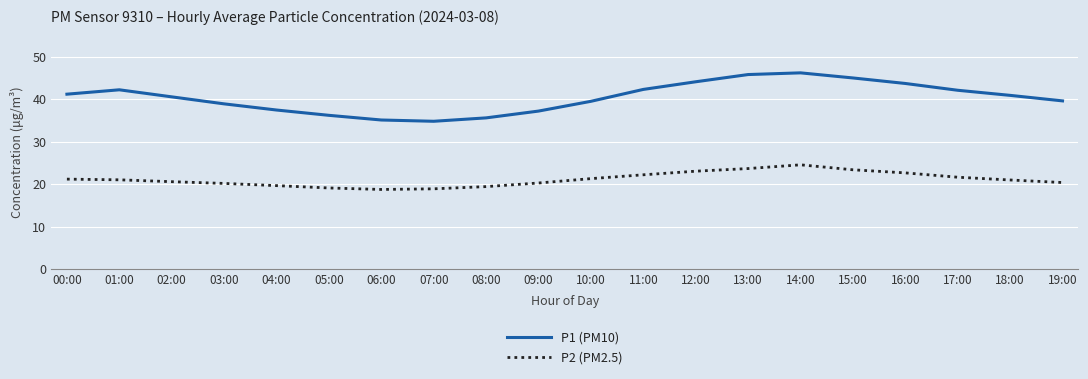

Which series has the largest total across all categories?

P1 (PM10)